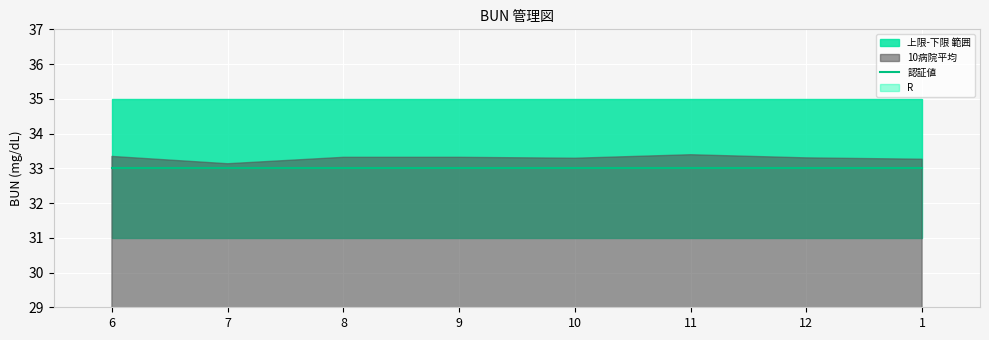

At how many categories does at least one series exceed 15?

8